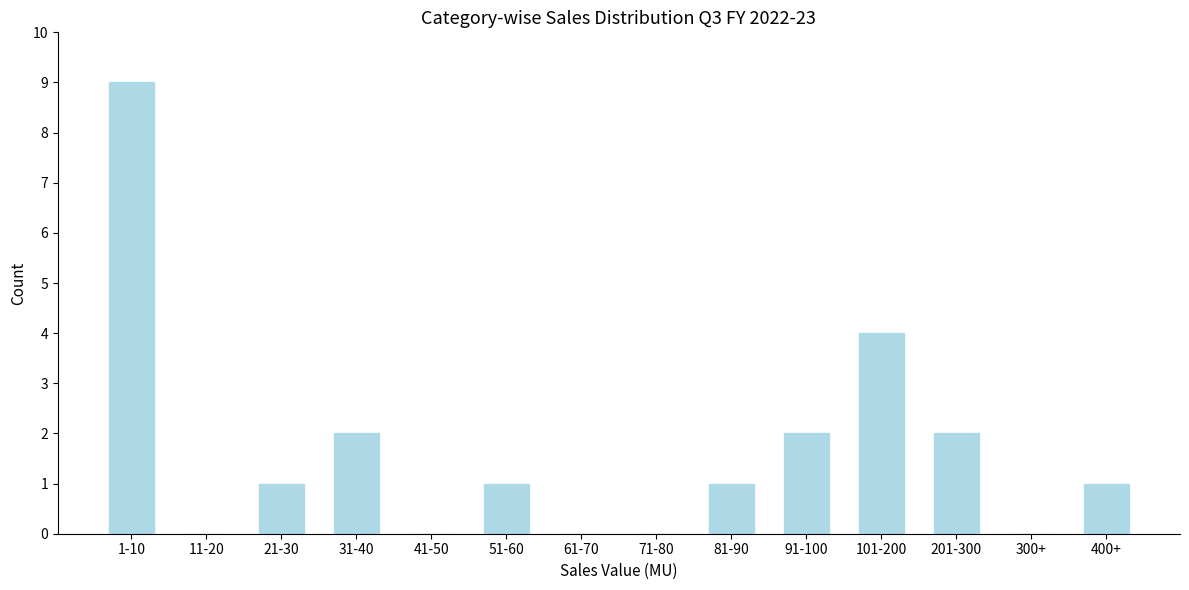

Reading right to left, list all the values displayed in this chart.

400+=1	300+=0	201-300=2	101-200=4	91-100=2	81-90=1	71-80=0	61-70=0	51-60=1	41-50=0	31-40=2	21-30=1	11-20=0	1-10=9